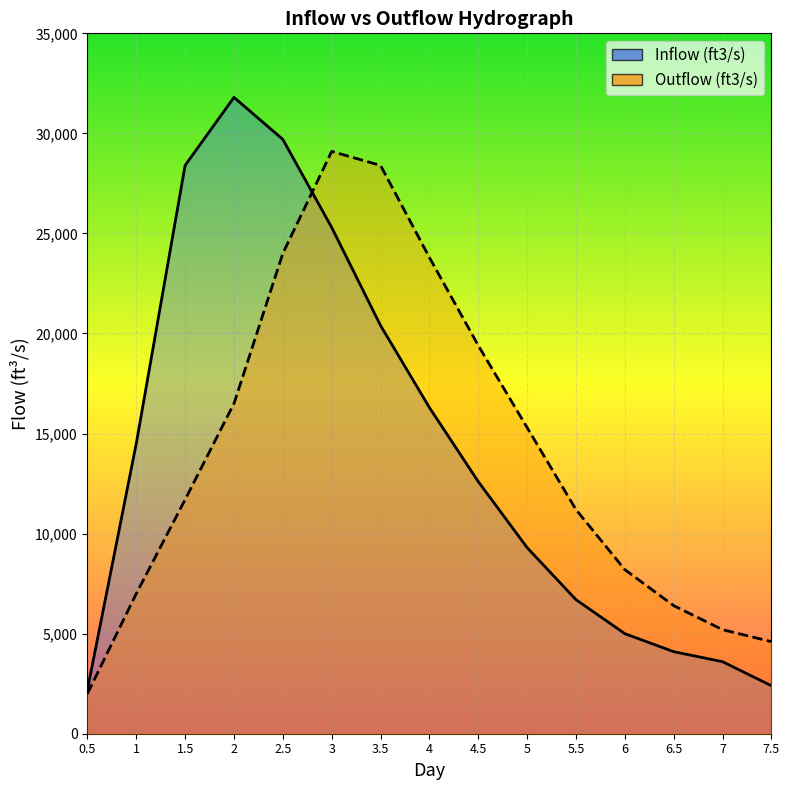

Reading right to left, what are all the values shown in this chart?

Inflow (ft3/s): 7.5=2400	7=3600	6.5=4100	6=5000	5.5=6700	5=9300	4.5=12600	4=16300	3.5=20400	3=25300	2.5=29700	2=31800	1.5=28400	1=14500	0.5=2200
Outflow (ft3/s): 7.5=4600	7=5200	6.5=6400	6=8200	5.5=11200	5=15300	4.5=19400	4=23800	3.5=28400	3=29100	2.5=24000	2=16500	1.5=11700	1=7000	0.5=2000